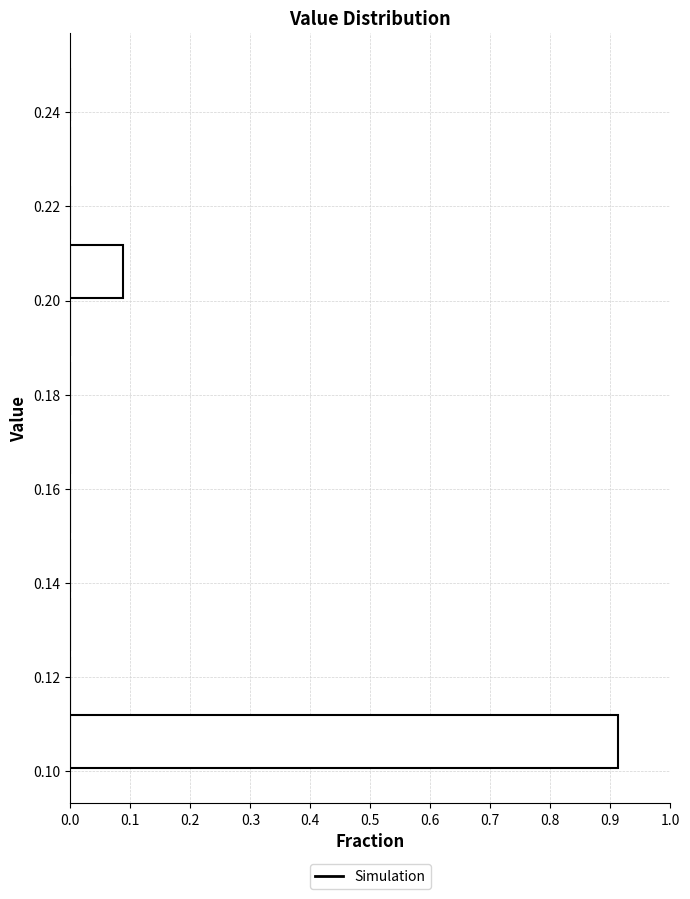

Over which range of the y-axis is the bar longest?

0.100 to 0.112